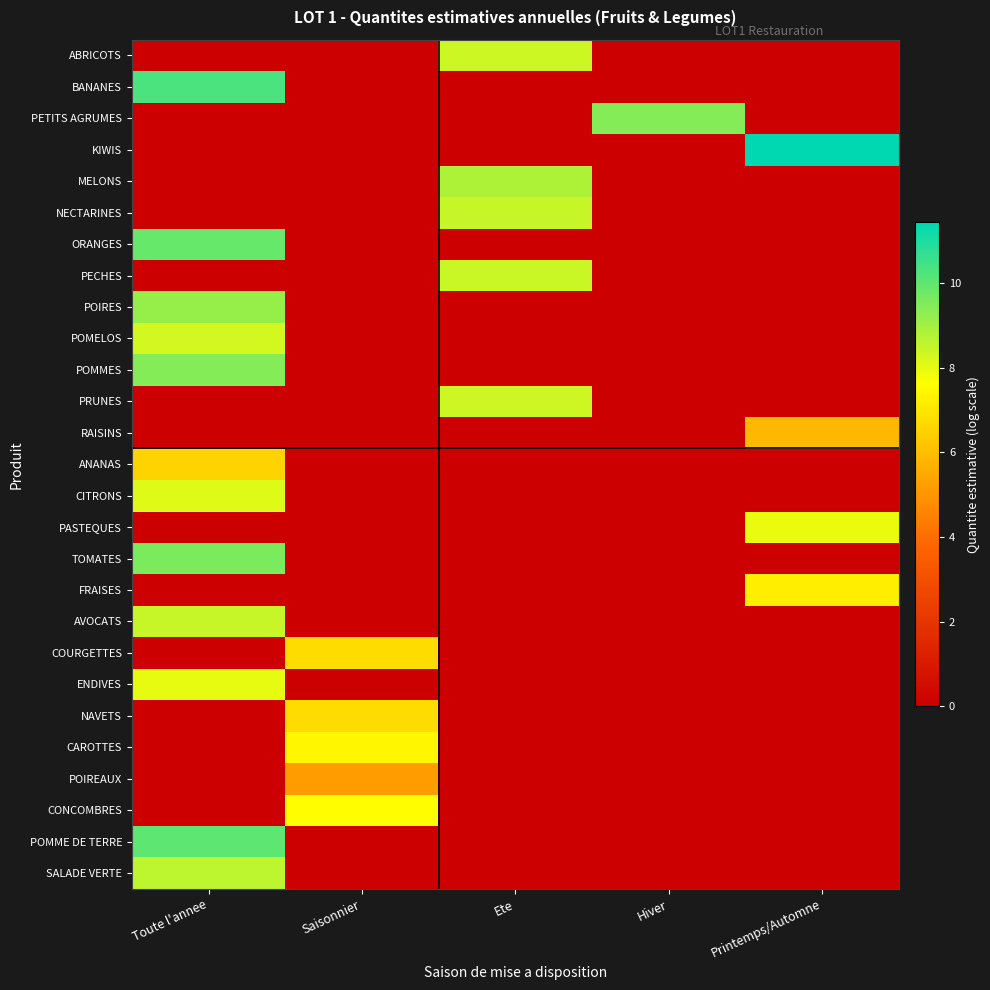

Reading left to right, what are all the values shown in this chart?

ABRICOTS: Toute l'annee=0.0	Saisonnier=0.0	Ete=8.4	Hiver=0.0	Printemps/Automne=0.0
BANANES: Toute l'annee=10.3	Saisonnier=0.0	Ete=0.0	Hiver=0.0	Printemps/Automne=0.0
PETITS AGRUMES: Toute l'annee=0.0	Saisonnier=0.0	Ete=0.0	Hiver=9.4	Printemps/Automne=0.0
KIWIS: Toute l'annee=0.0	Saisonnier=0.0	Ete=0.0	Hiver=0.0	Printemps/Automne=11.4
MELONS: Toute l'annee=0.0	Saisonnier=0.0	Ete=8.8	Hiver=0.0	Printemps/Automne=0.0
NECTARINES: Toute l'annee=0.0	Saisonnier=0.0	Ete=8.5	Hiver=0.0	Printemps/Automne=0.0
ORANGES: Toute l'annee=9.9	Saisonnier=0.0	Ete=0.0	Hiver=0.0	Printemps/Automne=0.0
PECHES: Toute l'annee=0.0	Saisonnier=0.0	Ete=8.4	Hiver=0.0	Printemps/Automne=0.0
POIRES: Toute l'annee=9.2	Saisonnier=0.0	Ete=0.0	Hiver=0.0	Printemps/Automne=0.0
POMELOS: Toute l'annee=8.3	Saisonnier=0.0	Ete=0.0	Hiver=0.0	Printemps/Automne=0.0
POMMES: Toute l'annee=9.4	Saisonnier=0.0	Ete=0.0	Hiver=0.0	Printemps/Automne=0.0
PRUNES: Toute l'annee=0.0	Saisonnier=0.0	Ete=8.4	Hiver=0.0	Printemps/Automne=0.0
RAISINS: Toute l'annee=0.0	Saisonnier=0.0	Ete=0.0	Hiver=0.0	Printemps/Automne=5.9
ANANAS: Toute l'annee=6.6	Saisonnier=0.0	Ete=0.0	Hiver=0.0	Printemps/Automne=0.0
CITRONS: Toute l'annee=8.1	Saisonnier=0.0	Ete=0.0	Hiver=0.0	Printemps/Automne=0.0
PASTEQUES: Toute l'annee=0.0	Saisonnier=0.0	Ete=0.0	Hiver=0.0	Printemps/Automne=7.9
TOMATES: Toute l'annee=9.6	Saisonnier=0.0	Ete=0.0	Hiver=0.0	Printemps/Automne=0.0
FRAISES: Toute l'annee=0.0	Saisonnier=0.0	Ete=0.0	Hiver=0.0	Printemps/Automne=7.2
AVOCATS: Toute l'annee=8.5	Saisonnier=0.0	Ete=0.0	Hiver=0.0	Printemps/Automne=0.0
COURGETTES: Toute l'annee=0.0	Saisonnier=6.8	Ete=0.0	Hiver=0.0	Printemps/Automne=0.0
ENDIVES: Toute l'annee=8.0	Saisonnier=0.0	Ete=0.0	Hiver=0.0	Printemps/Automne=0.0
NAVETS: Toute l'annee=0.0	Saisonnier=6.8	Ete=0.0	Hiver=0.0	Printemps/Automne=0.0
CAROTTES: Toute l'annee=0.0	Saisonnier=7.4	Ete=0.0	Hiver=0.0	Printemps/Automne=0.0
POIREAUX: Toute l'annee=0.0	Saisonnier=5.2	Ete=0.0	Hiver=0.0	Printemps/Automne=0.0
CONCOMBRES: Toute l'annee=0.0	Saisonnier=7.6	Ete=0.0	Hiver=0.0	Printemps/Automne=0.0
POMME DE TERRE: Toute l'annee=10.1	Saisonnier=0.0	Ete=0.0	Hiver=0.0	Printemps/Automne=0.0
SALADE VERTE: Toute l'annee=8.6	Saisonnier=0.0	Ete=0.0	Hiver=0.0	Printemps/Automne=0.0